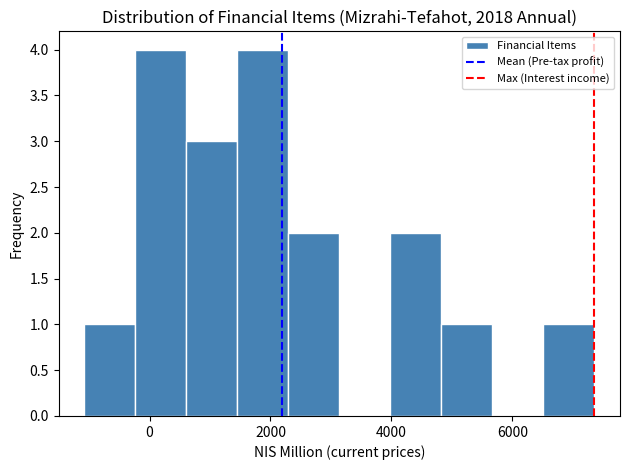

How tall is the bar that spans 2200 to 3200 on the x-axis? Neither the bar edges nor the heights are printed on the chart, so give them approximately, as read against the axes.

2